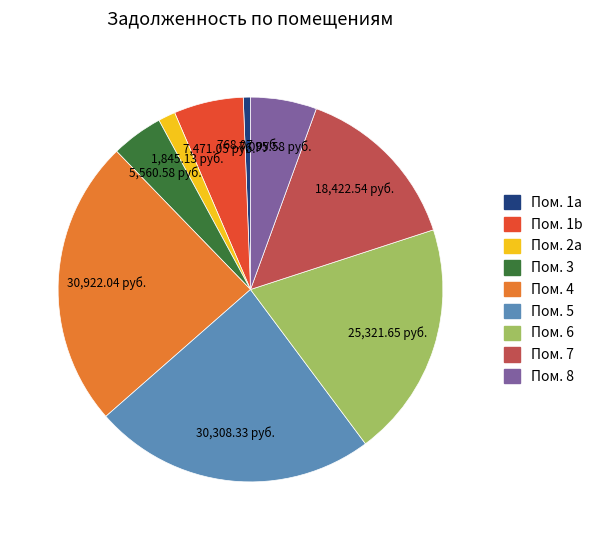

How many slices are in this pie chart?

9